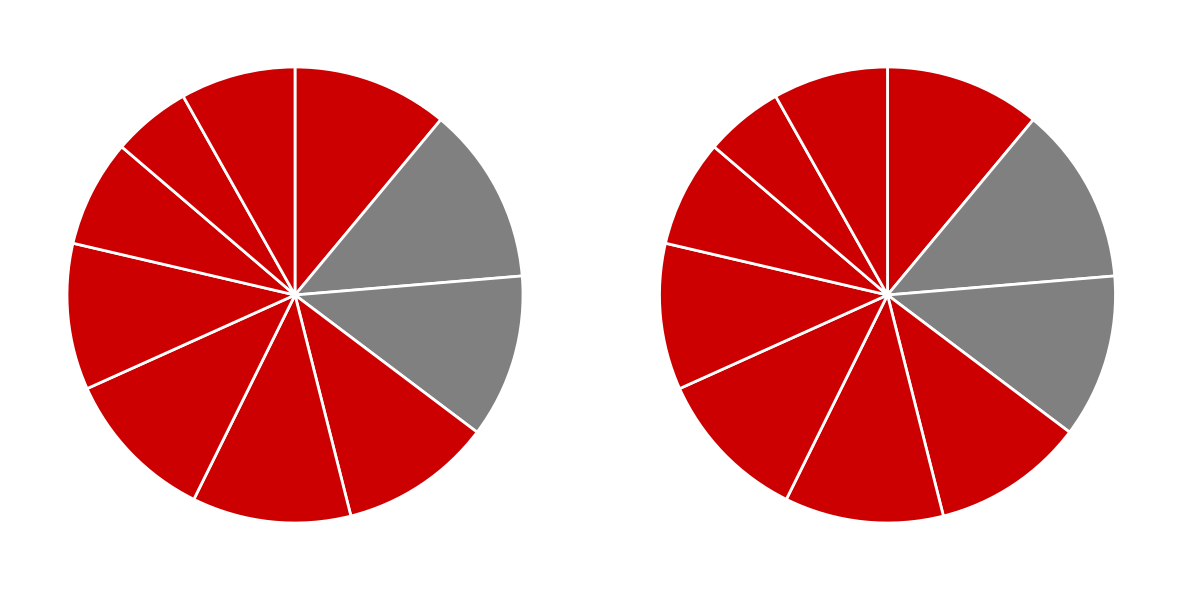

Rank the categories by value from highest to lowest.

pct15, pct25, pct45, pct05, pct55, pct35, pct65, pct95, pct75, pct85